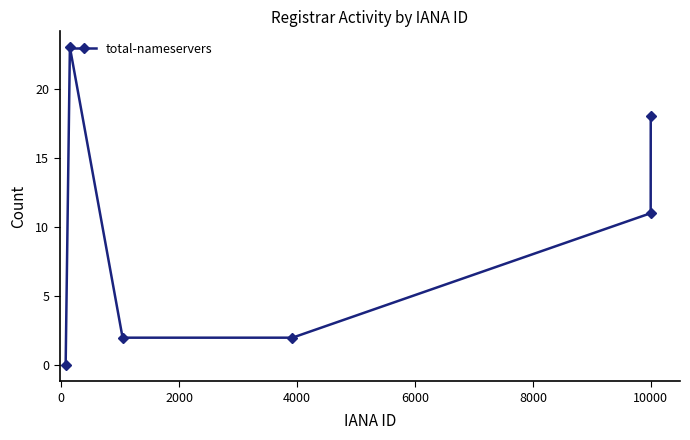

True or false: the data has more than 1 interior local peaks.

False